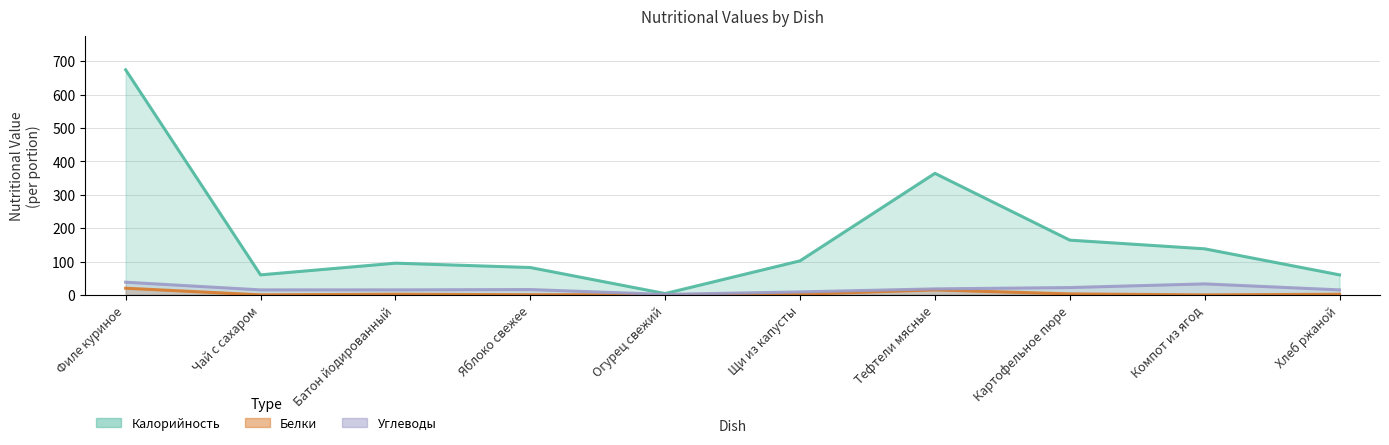

Where is the first local maximum for Белки?

Батон йодированный